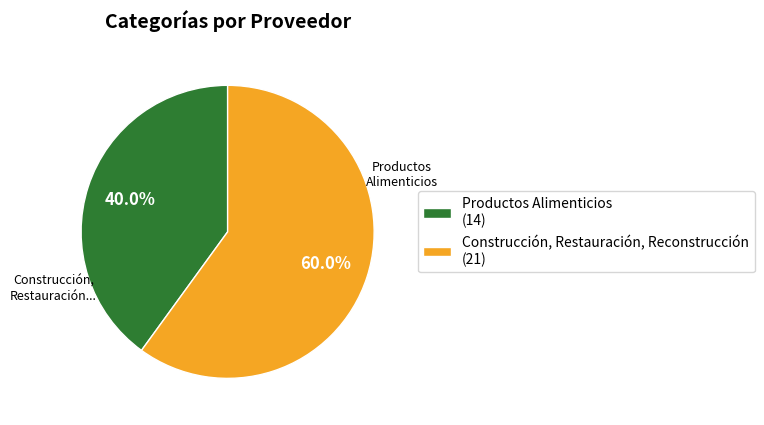

How much of the chart is everything except Construcción, Restauración, Reconstrucción?

40.0%